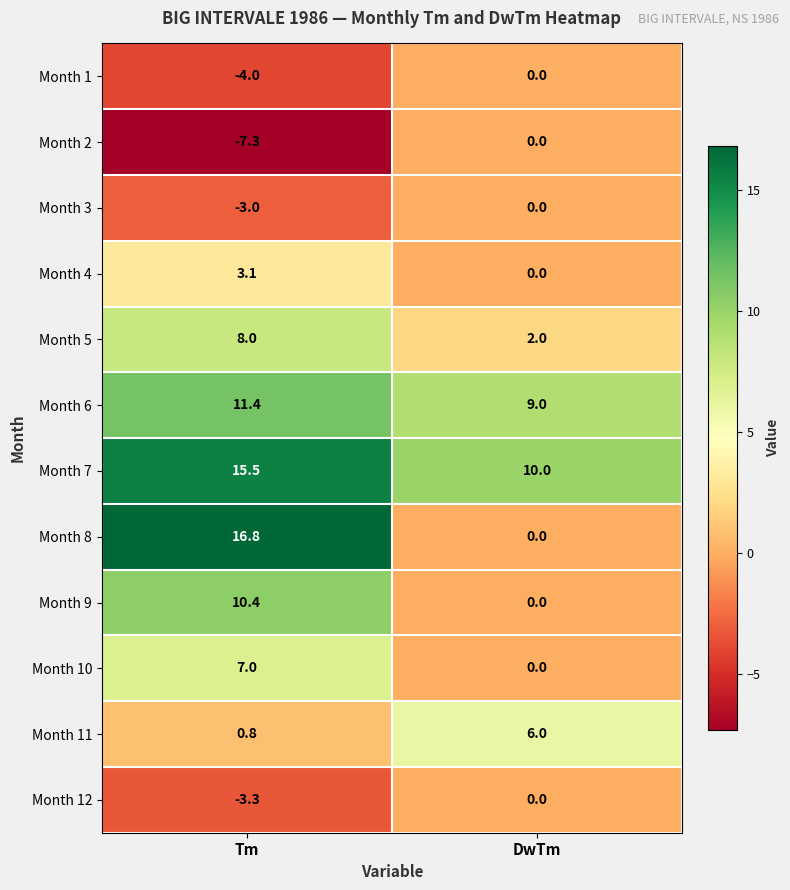

At which label is Month 10 closest to 3?

DwTm